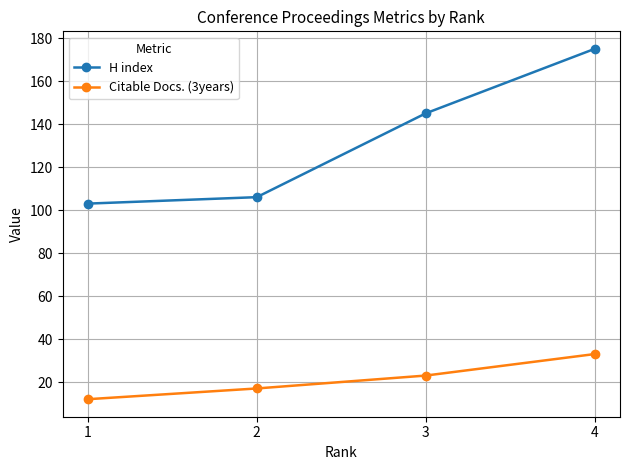

Rank the categories by Citable Docs. (3years) value from highest to lowest.

4, 3, 2, 1